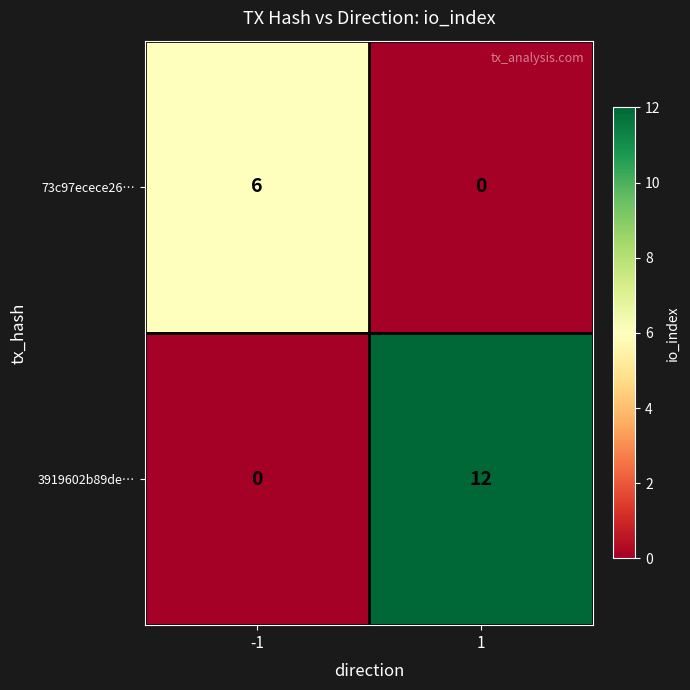

What is the difference between the maximum and minimum values in the 3919602b89de… series?

12